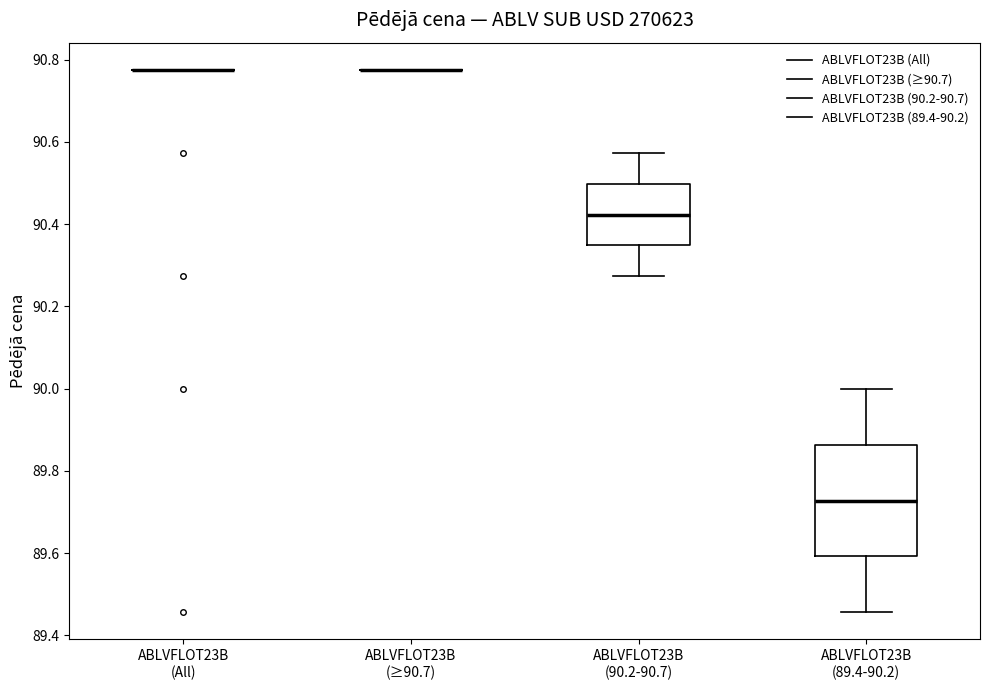

Comparing the boxes themselves (not the whiskers), which one is the tallest?

ABLVFLOT23B (89.4-90.2)